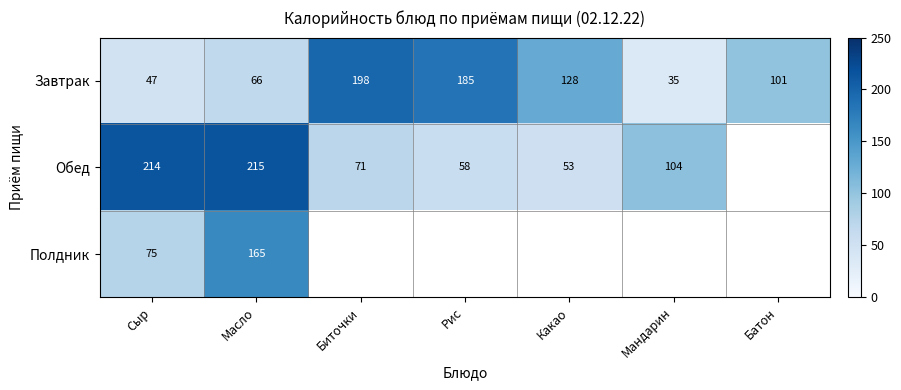

The value of Завтрак at Биточки is 198. True or false?

True